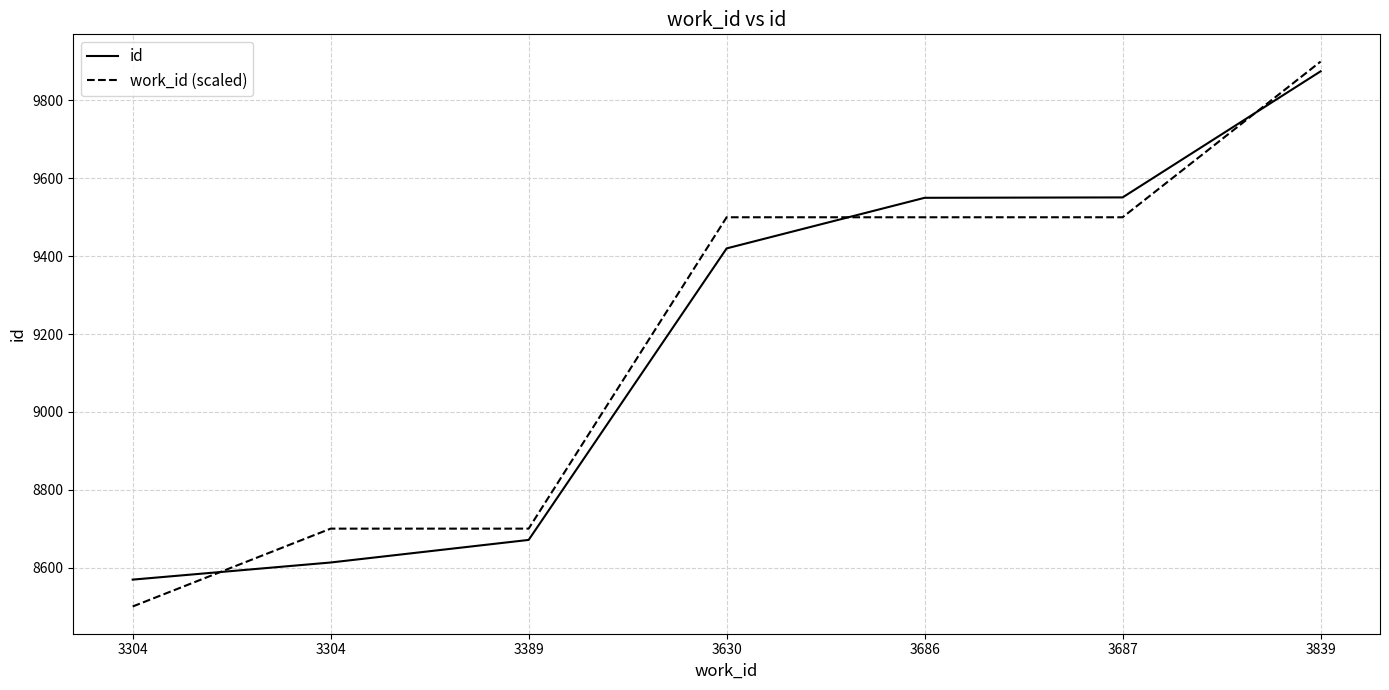

What is the difference between the maximum and minimum values in the work_id (scaled) series?

1400